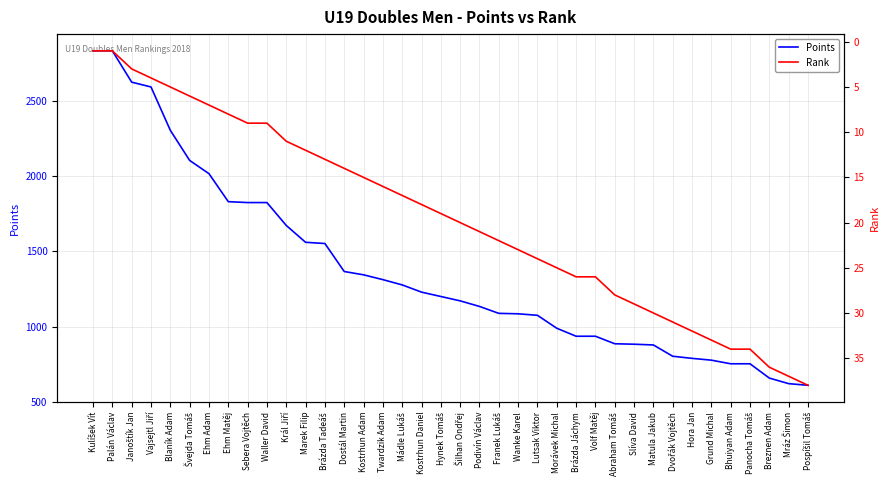

True or false: Rank and Points cross at least once.

False